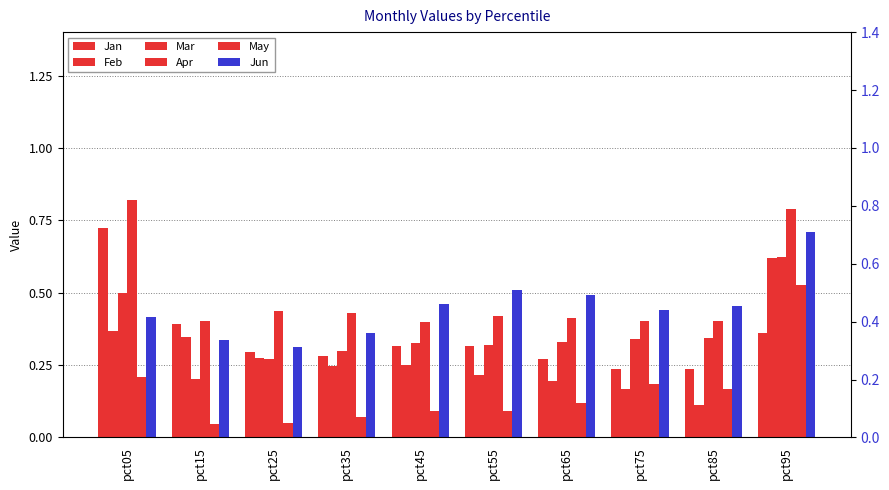

Is the value of May at pct95 greater than the value of Apr at pct05?

No